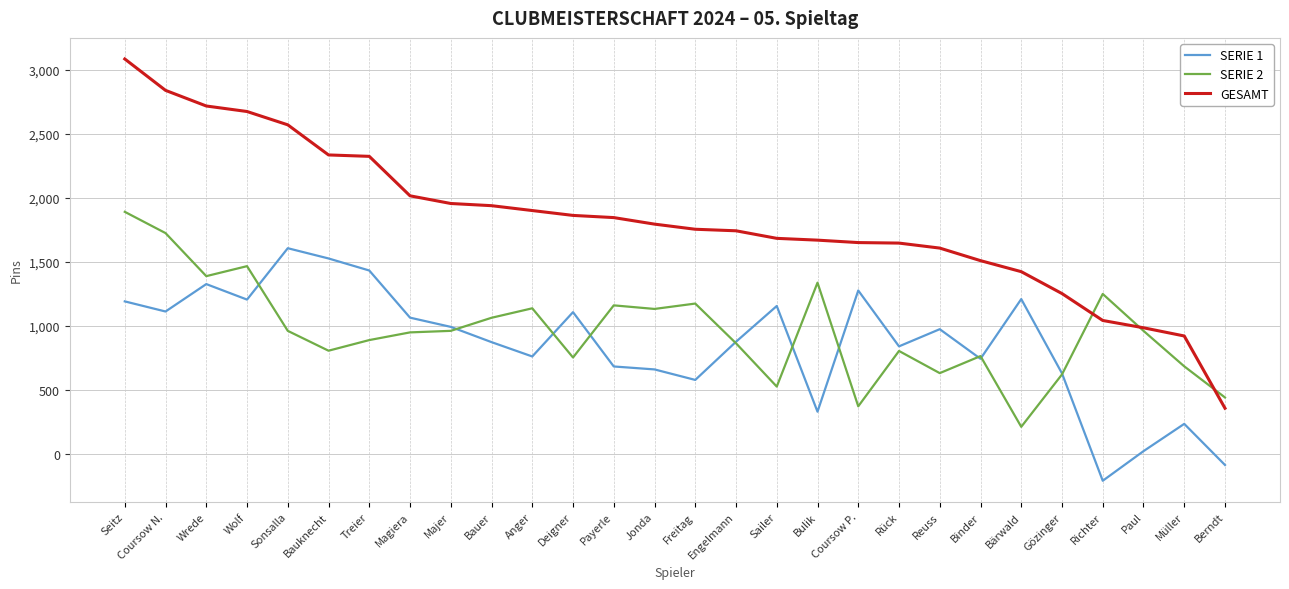

True or false: SERIE 2 has more than 2 interior local peaks.

True